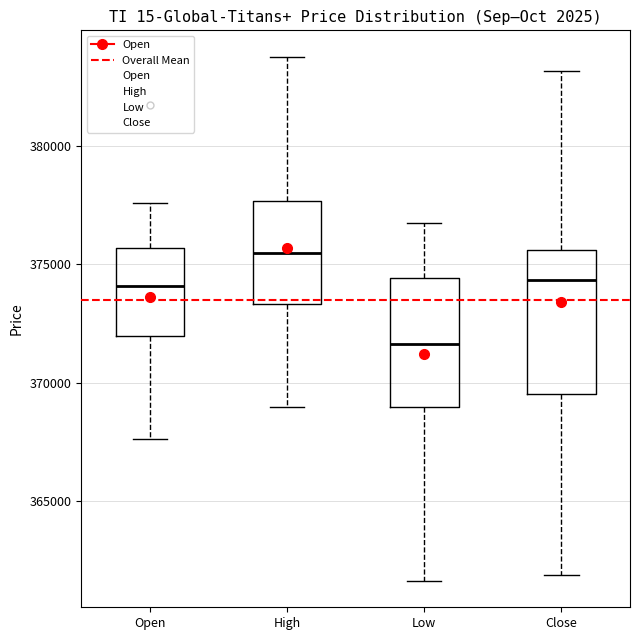

Reading left to right, read every box against the y-axis: the position of its median line, the range the box covers, and the ends of its whiskers. The values are not printed on the chart, so give them approximately, as read against the axis.

Open: median 374000, box 372000 to 375500, whiskers 367500 to 377500
High: median 375500, box 373500 to 377500, whiskers 369000 to 384000
Low: median 371500, box 369000 to 374500, whiskers 361500 to 377000
Close: median 374500, box 369500 to 375500, whiskers 362000 to 383000